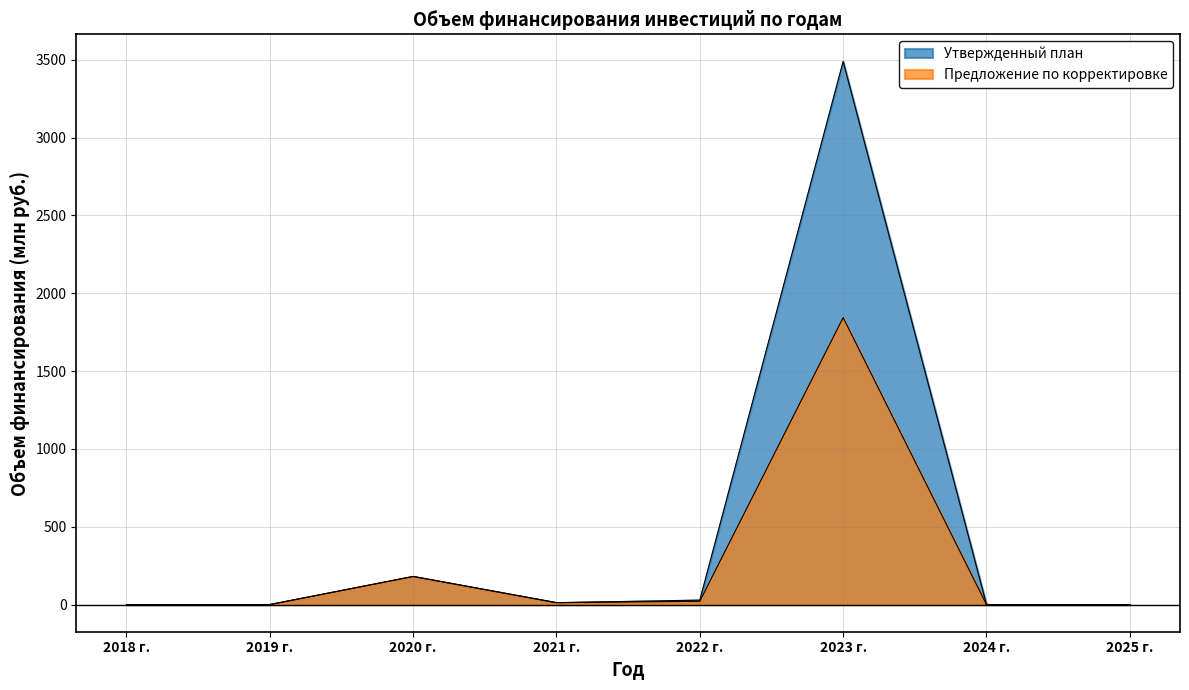

Does the chart display data point markers on the line(s)?

No